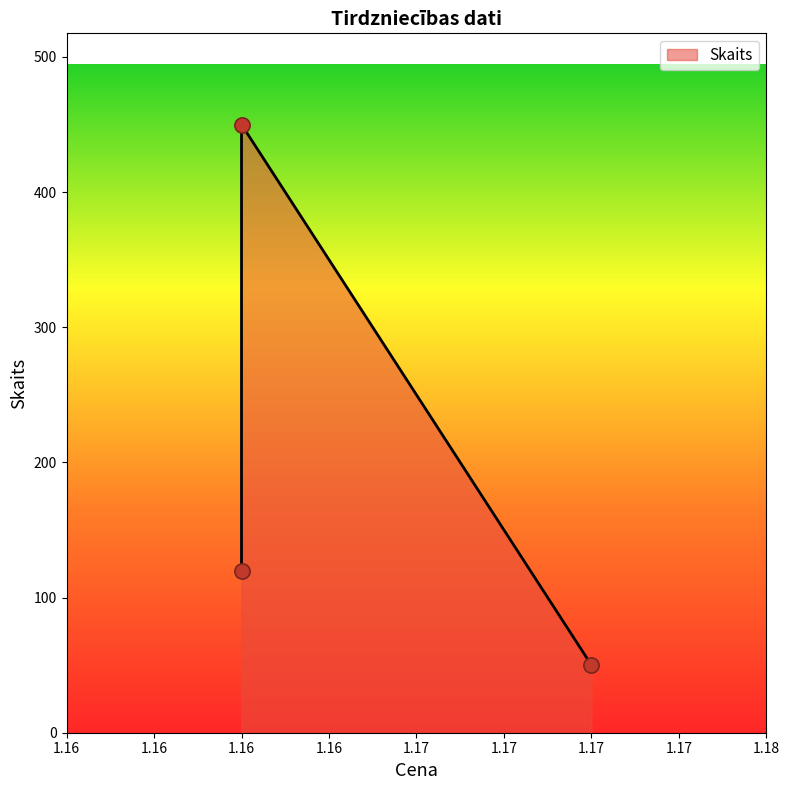

What is the change in value from 1.16 to 1.17?

-400